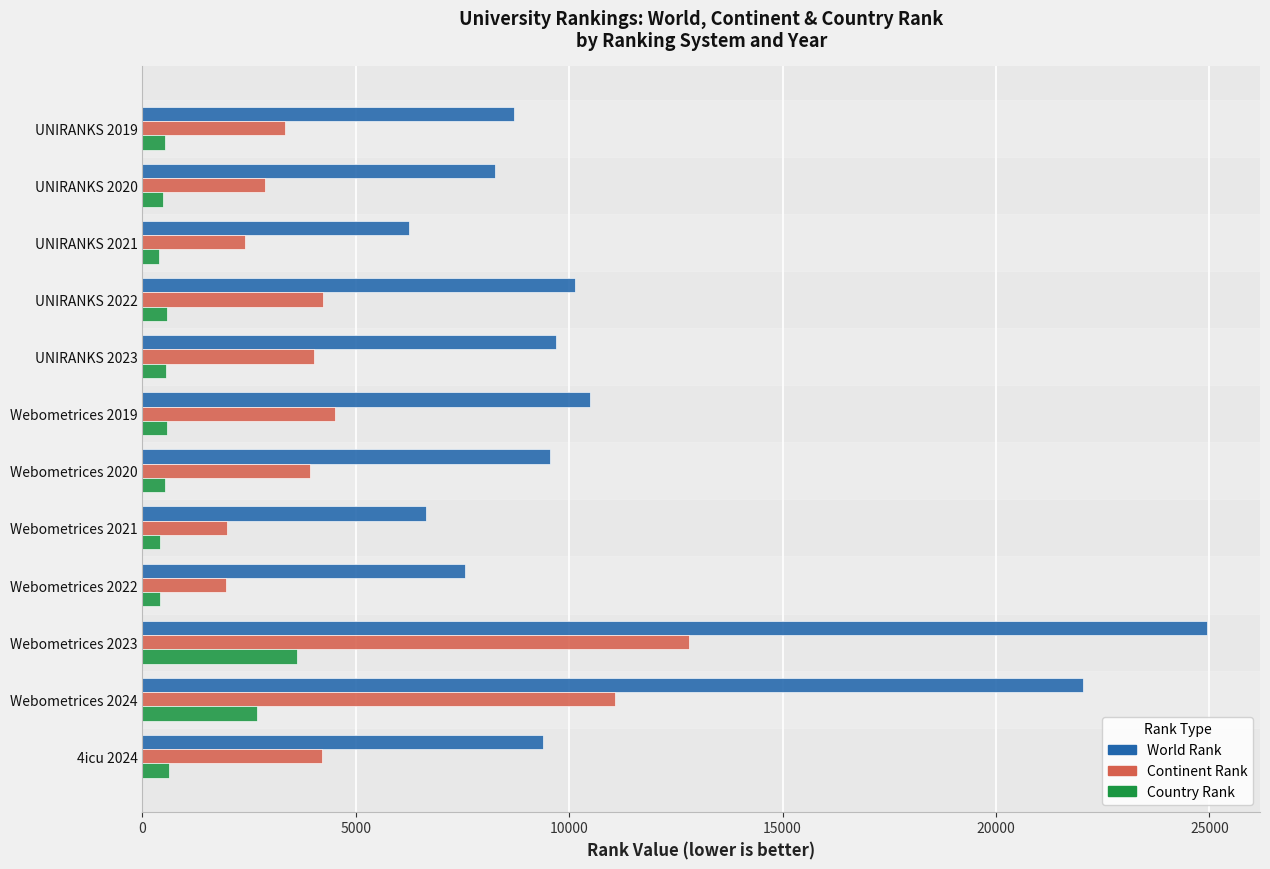

The value of Continent Rank at UNIRANKS 2021 is 2412. True or false?

True